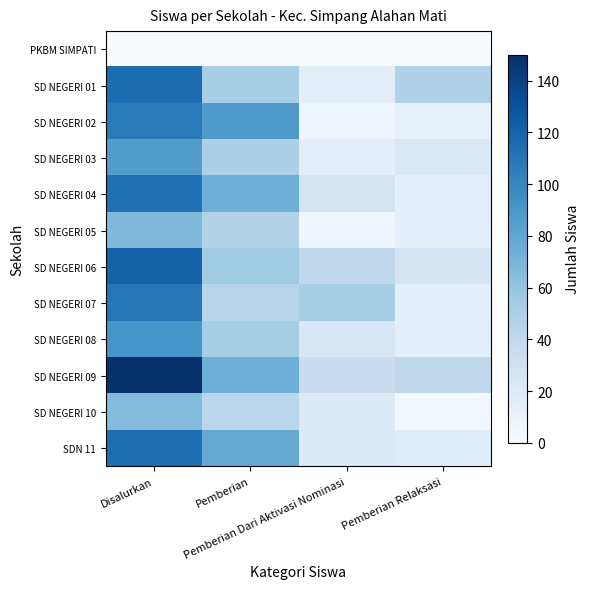

How many distinct data groups are displayed?

12